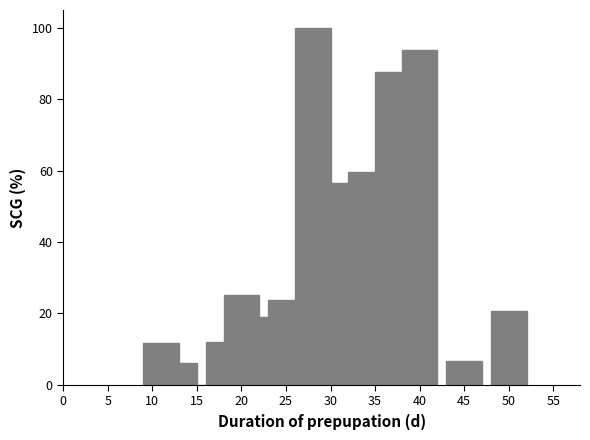

What is the maximum value shown in the chart?

100.0